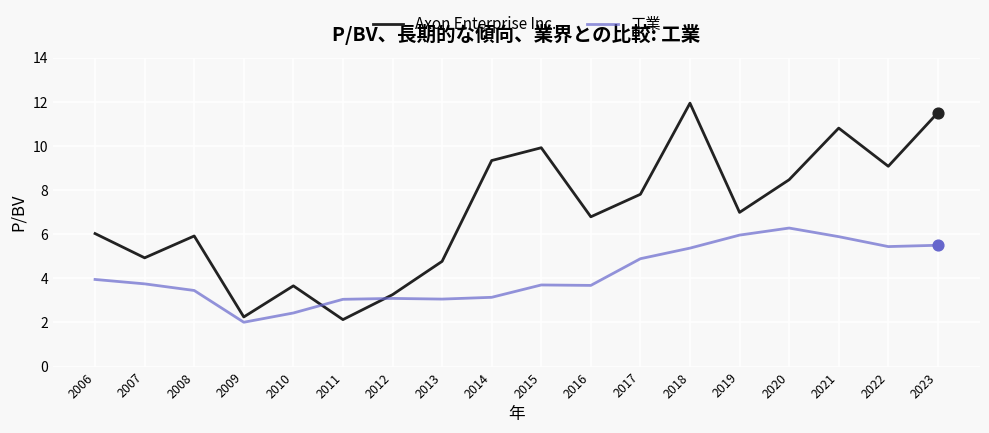

Which series changed the most between 2008 and 2010?

Axon Enterprise Inc.